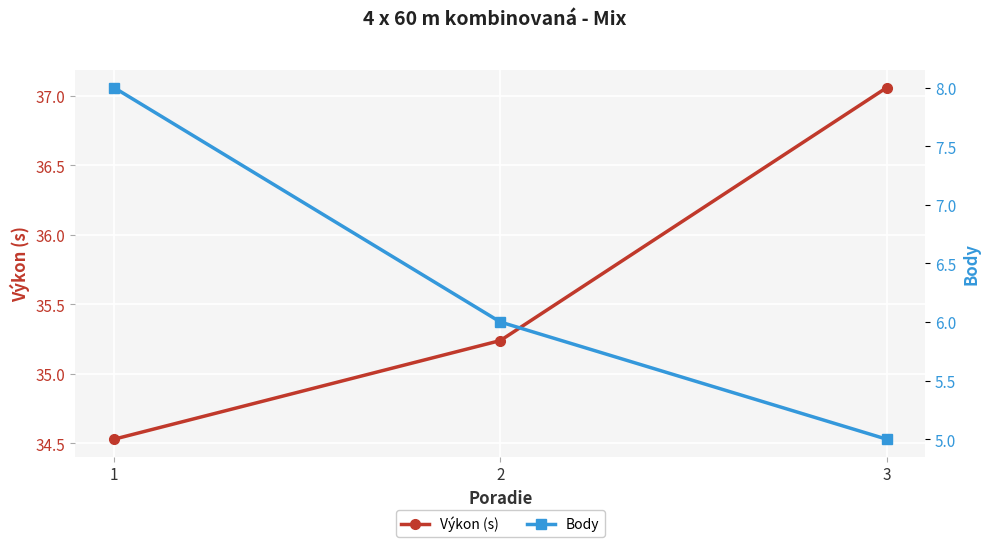

Where does the Body series first go above 6?

1